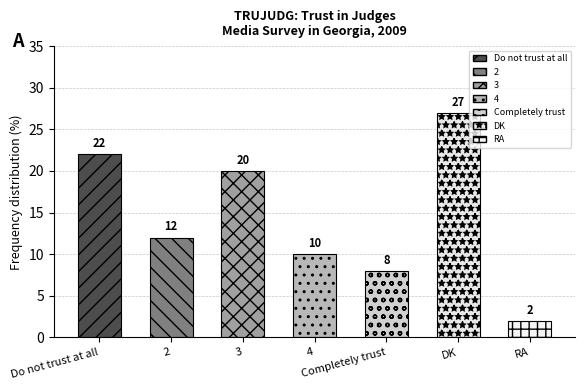

Which label corresponds to the largest value in the chart?

DK